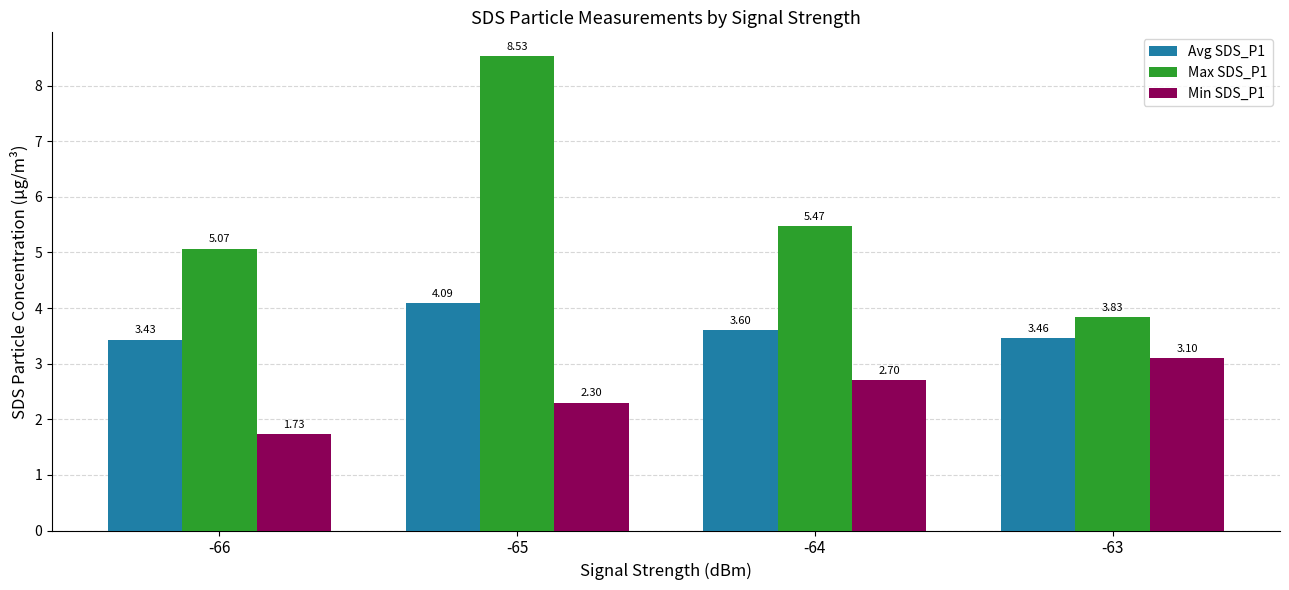

What is the value of the Min SDS_P1 bar at the 3rd from the left?

2.7